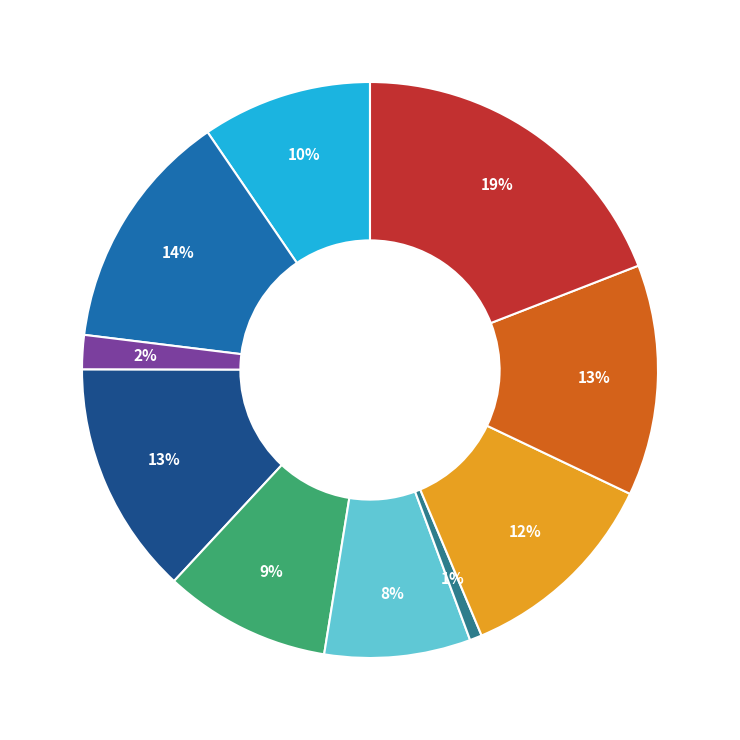

To the nearest percent, what is the average slice percentage?

10%